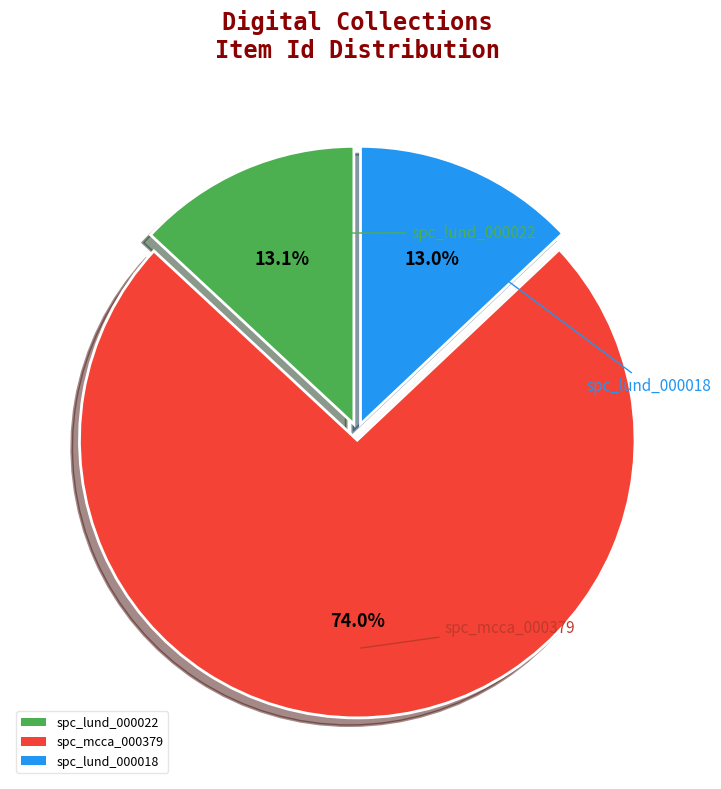

To the nearest percent, what is the combined percentage of spc_lund_000018 and spc_lund_000022?

26%